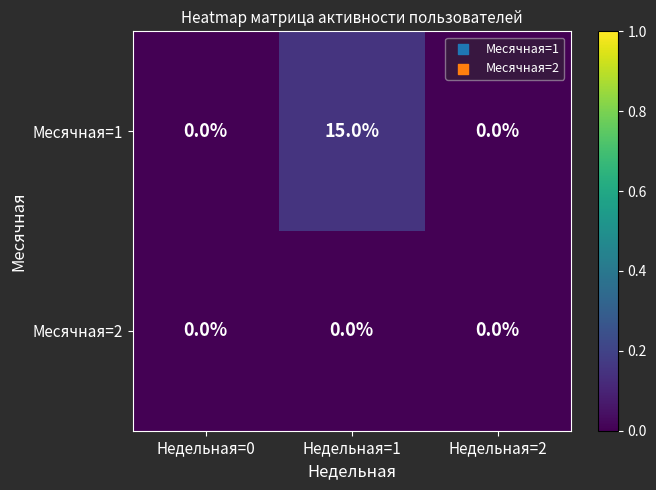

Is it true that Месячная=1 equals 15 at Недельная=1?

True